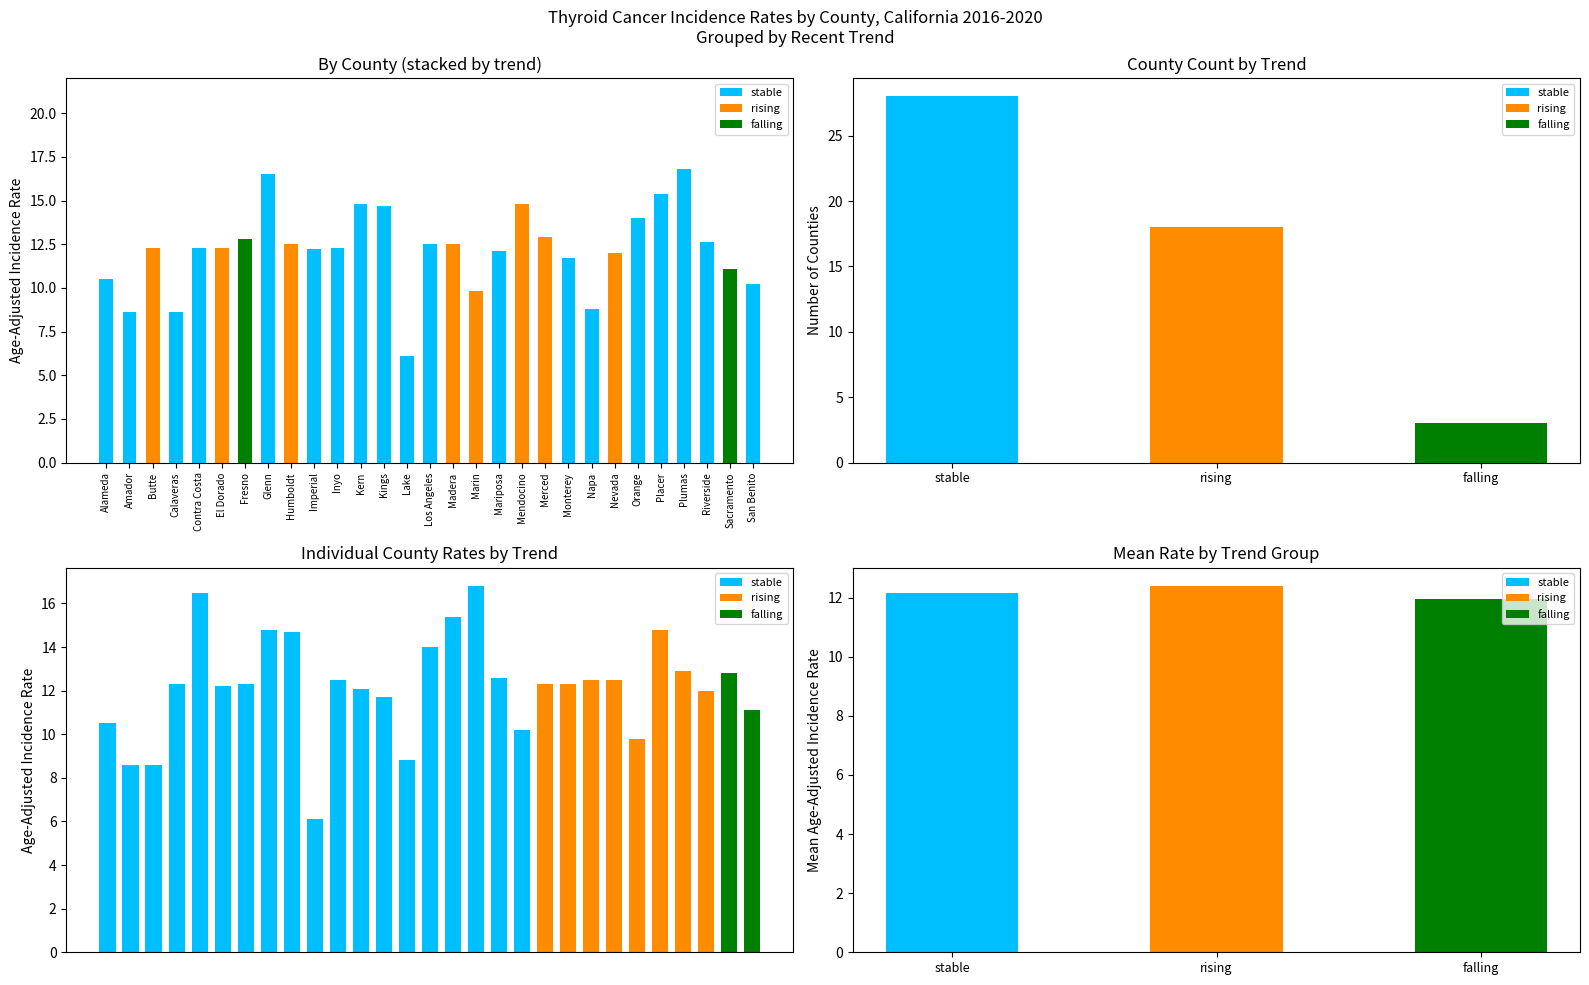

What is the difference between the rising values at Alameda and Nevada?

12.0